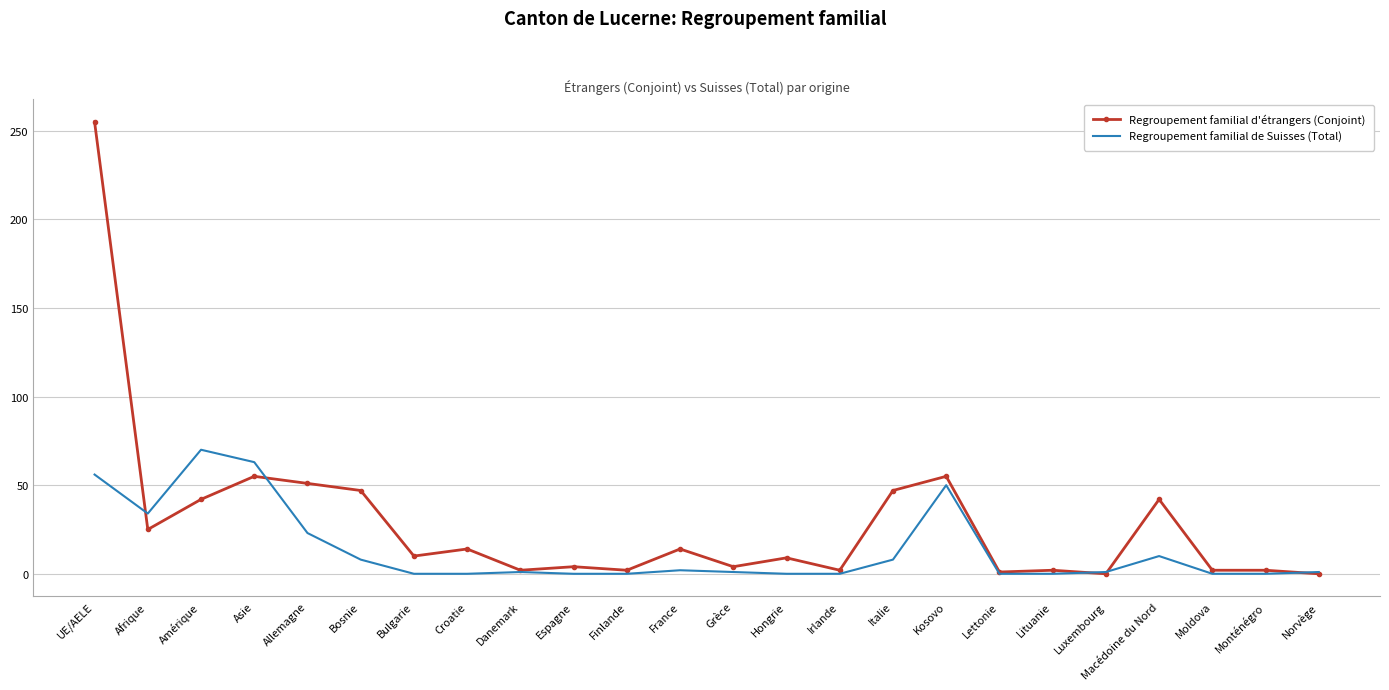

At which category is the sum across all series the highest?

UE/AELE